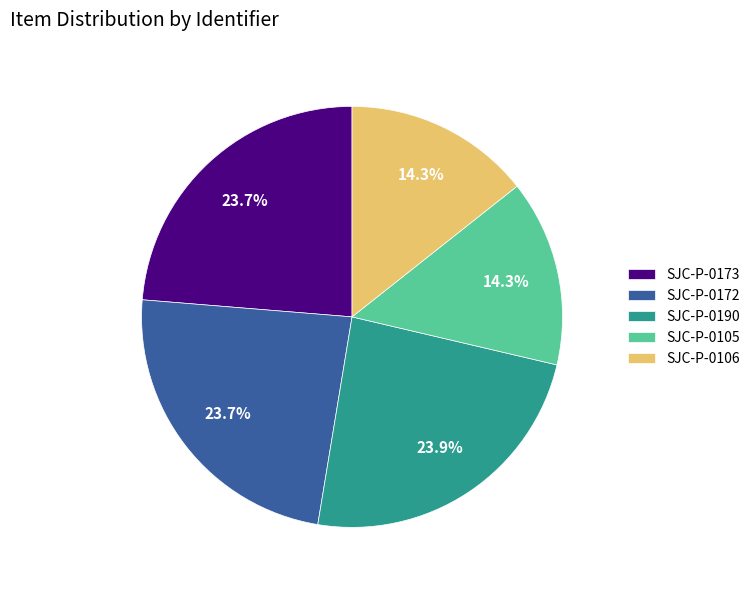

True or false: SJC-P-0106 accounts for 14% of the total.

True